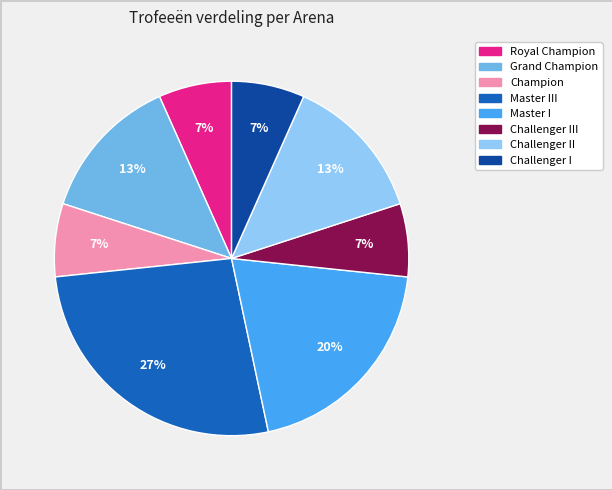

To the nearest percent, what is the difference between the largest and smallest slice percentages?

20%